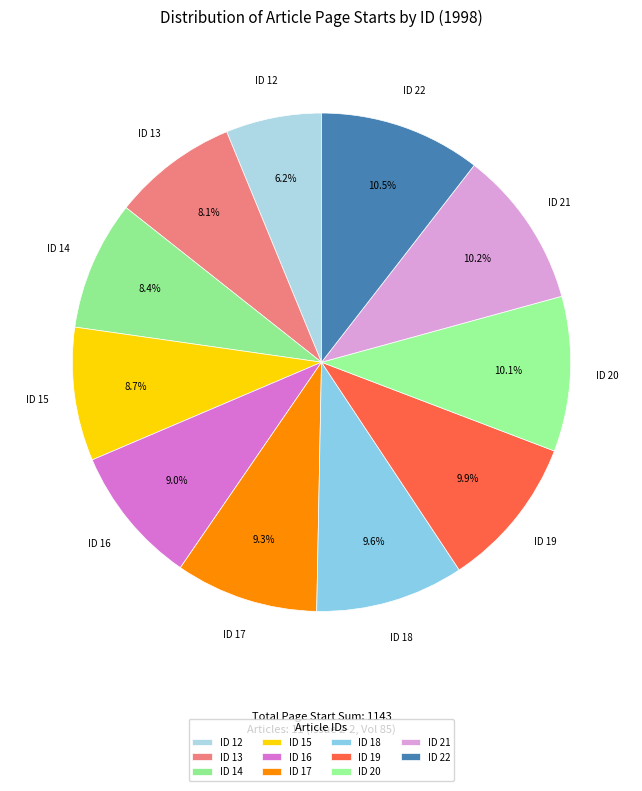

How many slices are in this pie chart?

11